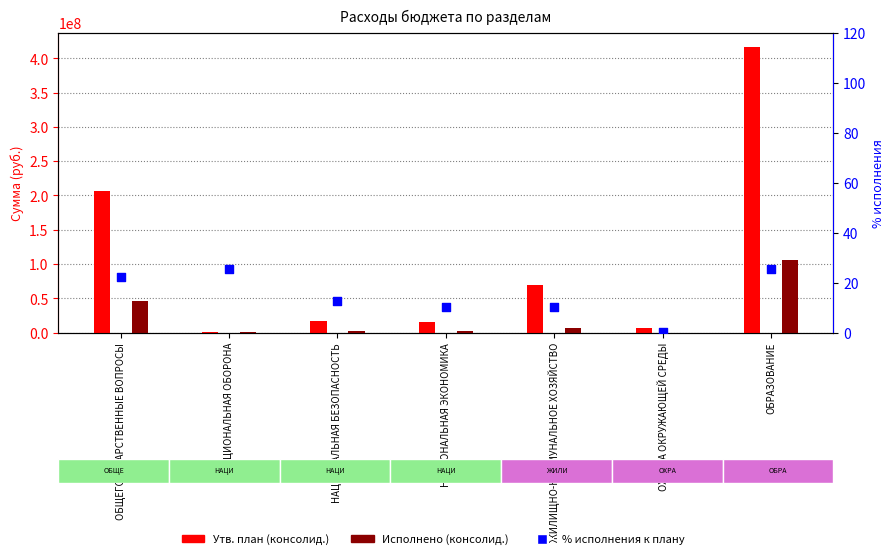

Which series reaches the minimum Y coordinate?

% исполнения к плану